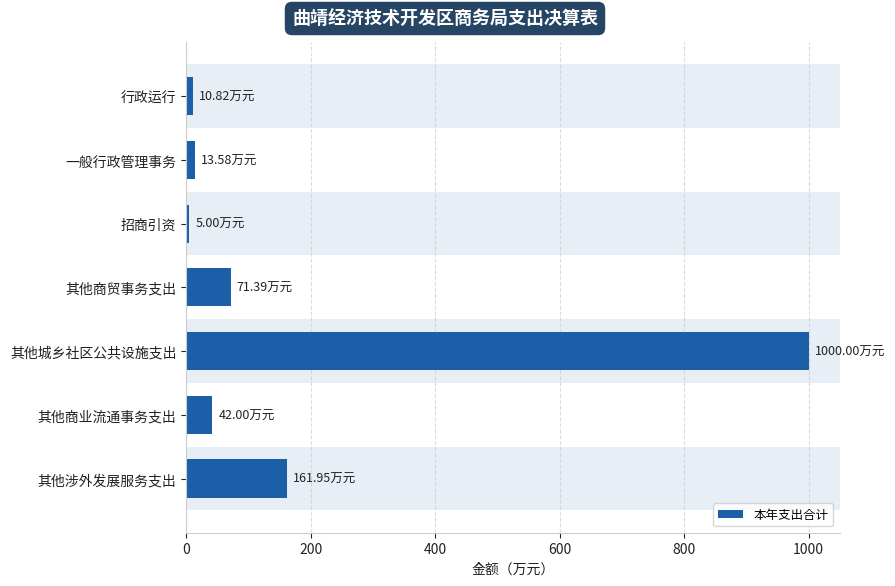

Where is the data nearest to the value 502?

其他涉外发展服务支出